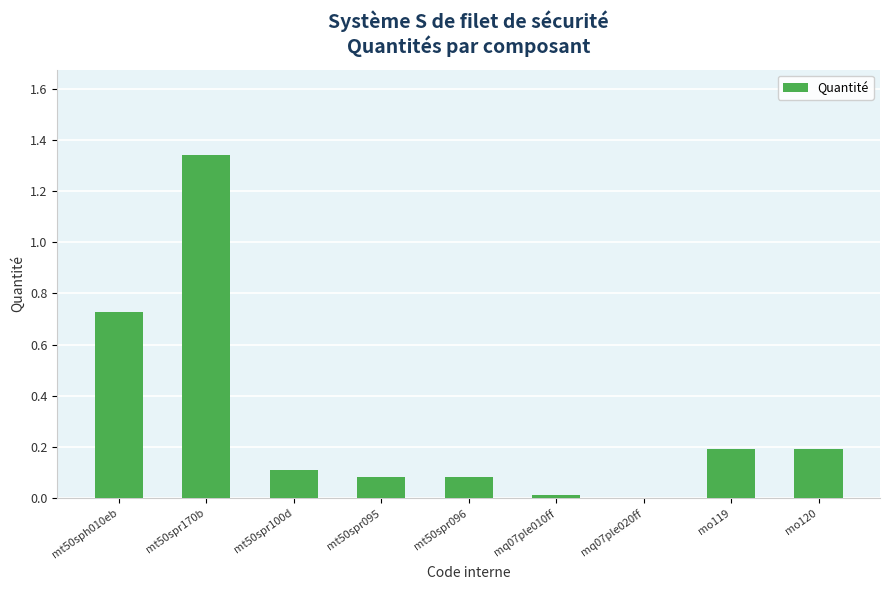

What is the sum of all values?

2.7